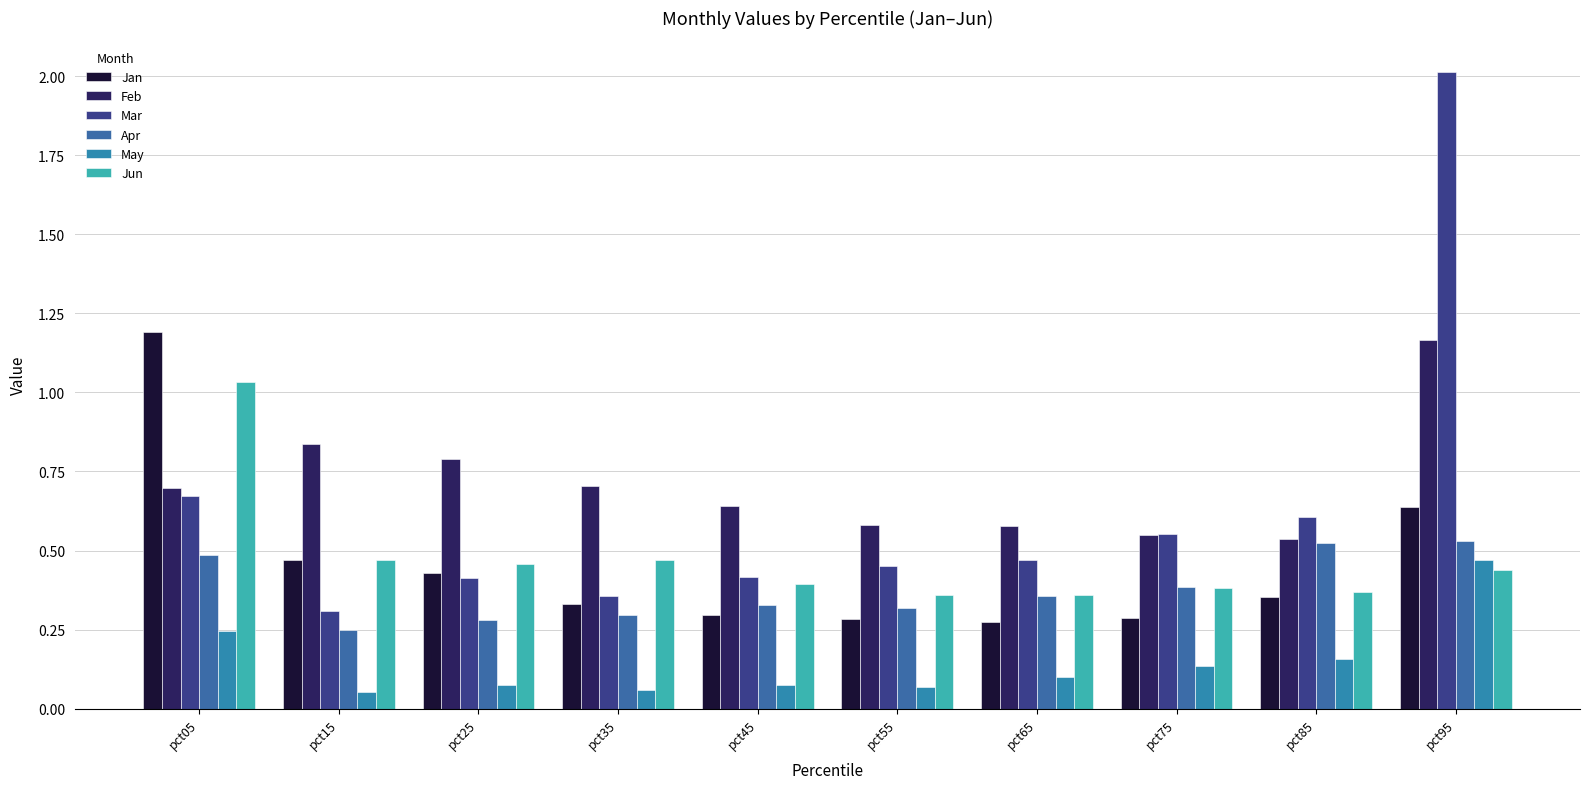

What is the maximum value shown in the chart?

2.0